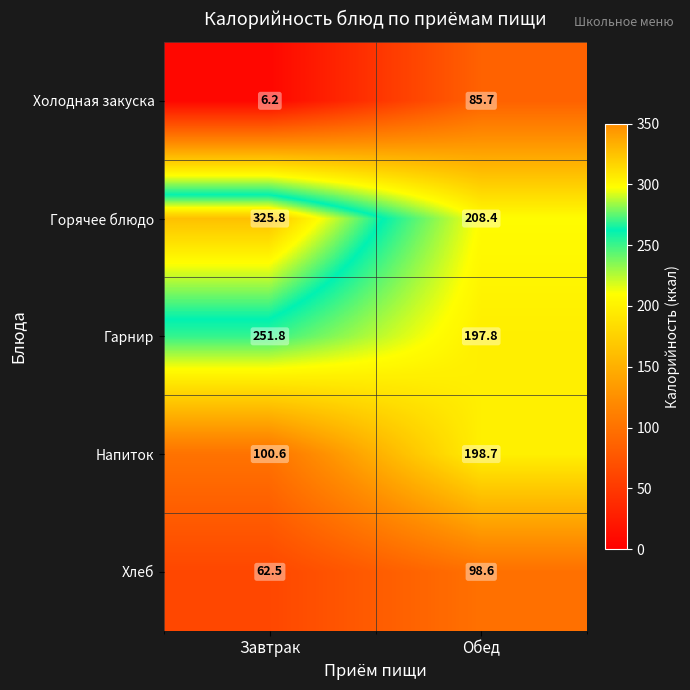

At which label does Горячее блюдо reach its minimum?

Обед